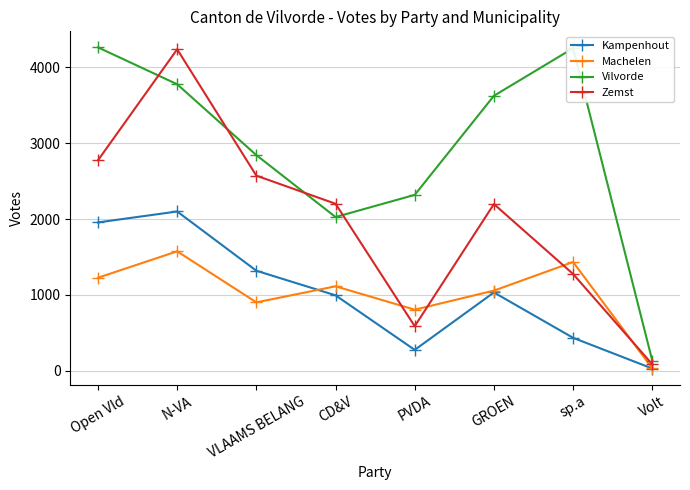

The Zemst series shows 588 at PVDA. True or false?

True